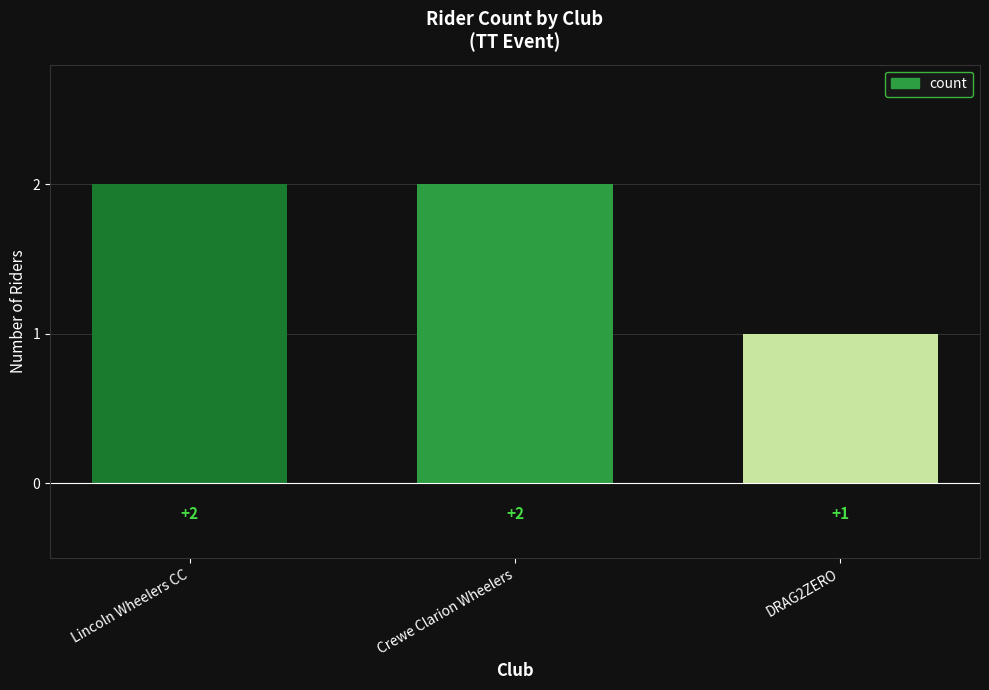

True or false: the data shows 2 at DRAG2ZERO.

False